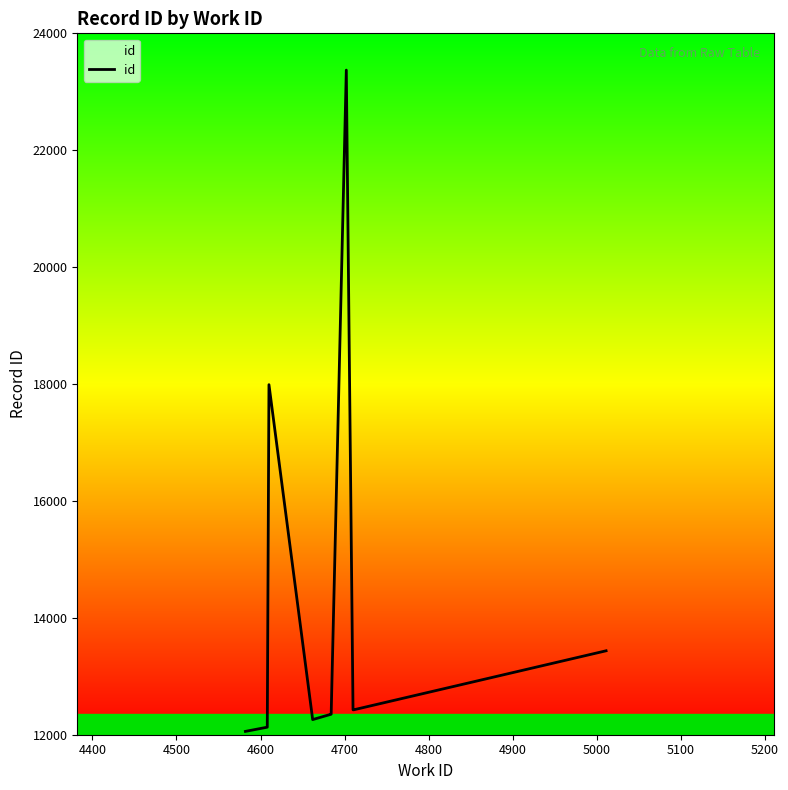

How many lines are shown in the chart?

1